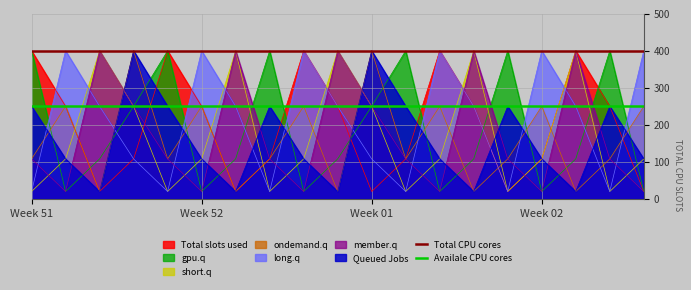

Which series ends up on top after the final intersection of gpu.q and ondemand.q?

ondemand.q